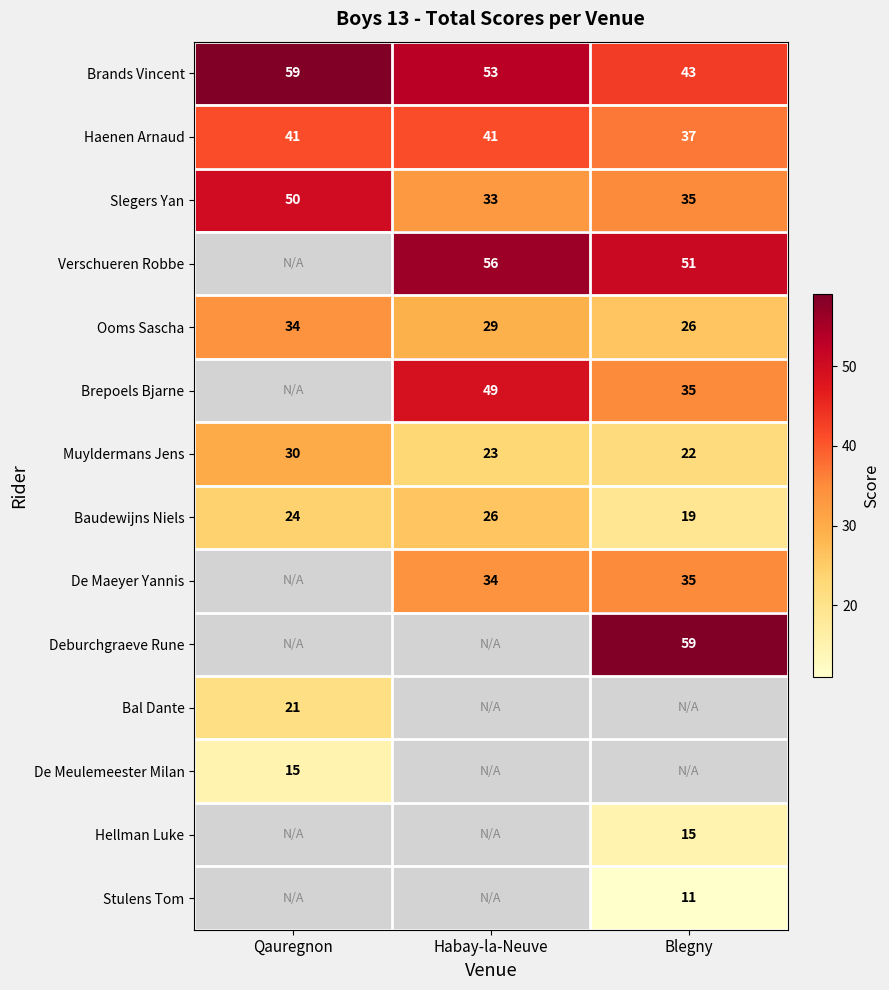

Is the value of Brepoels Bjarne at Habay-la-Neuve greater than the value of Haenen Arnaud at Qauregnon?

Yes